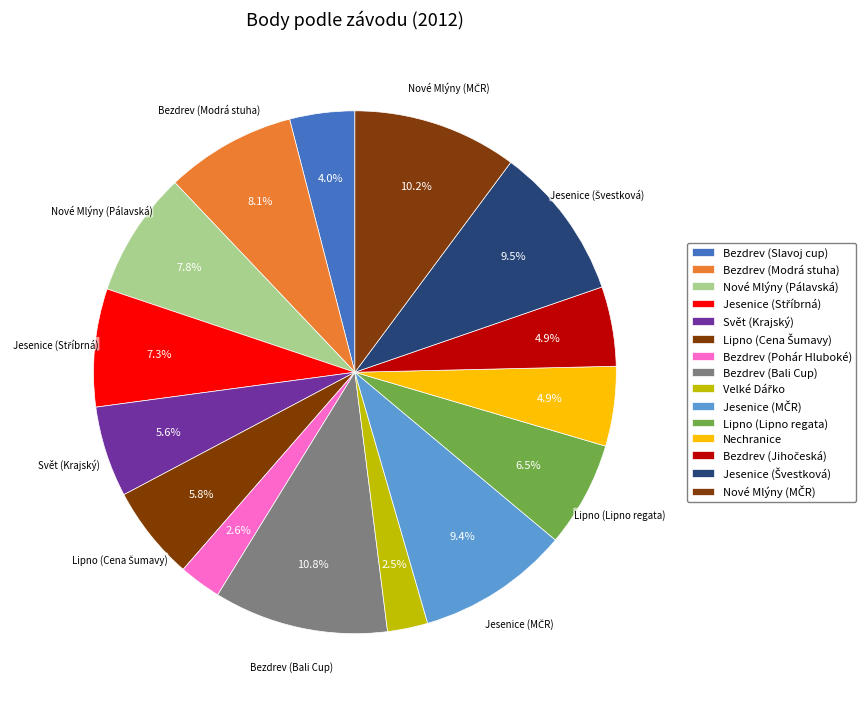

Is Velké Dářko the majority of the pie?

No